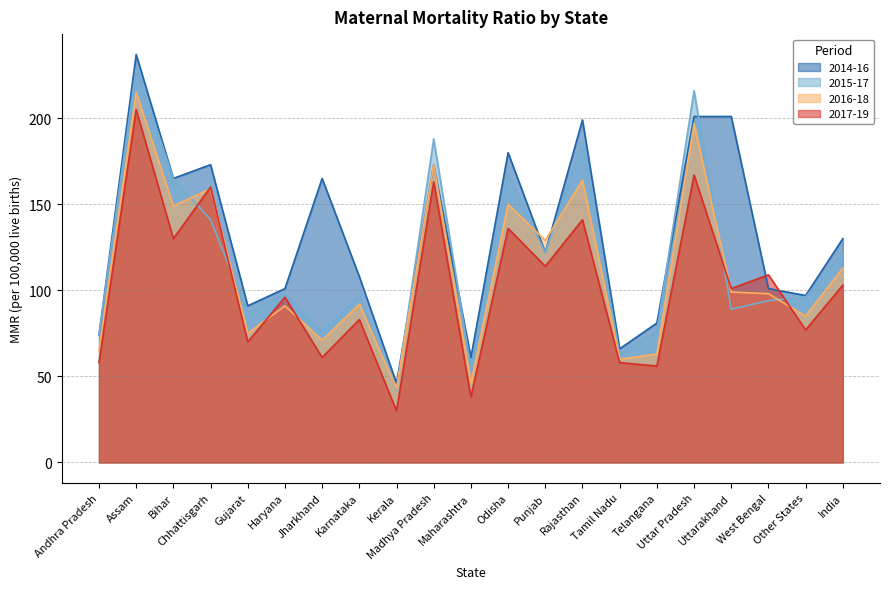

What is the difference between the highest and lowest values at Rajasthan?

58